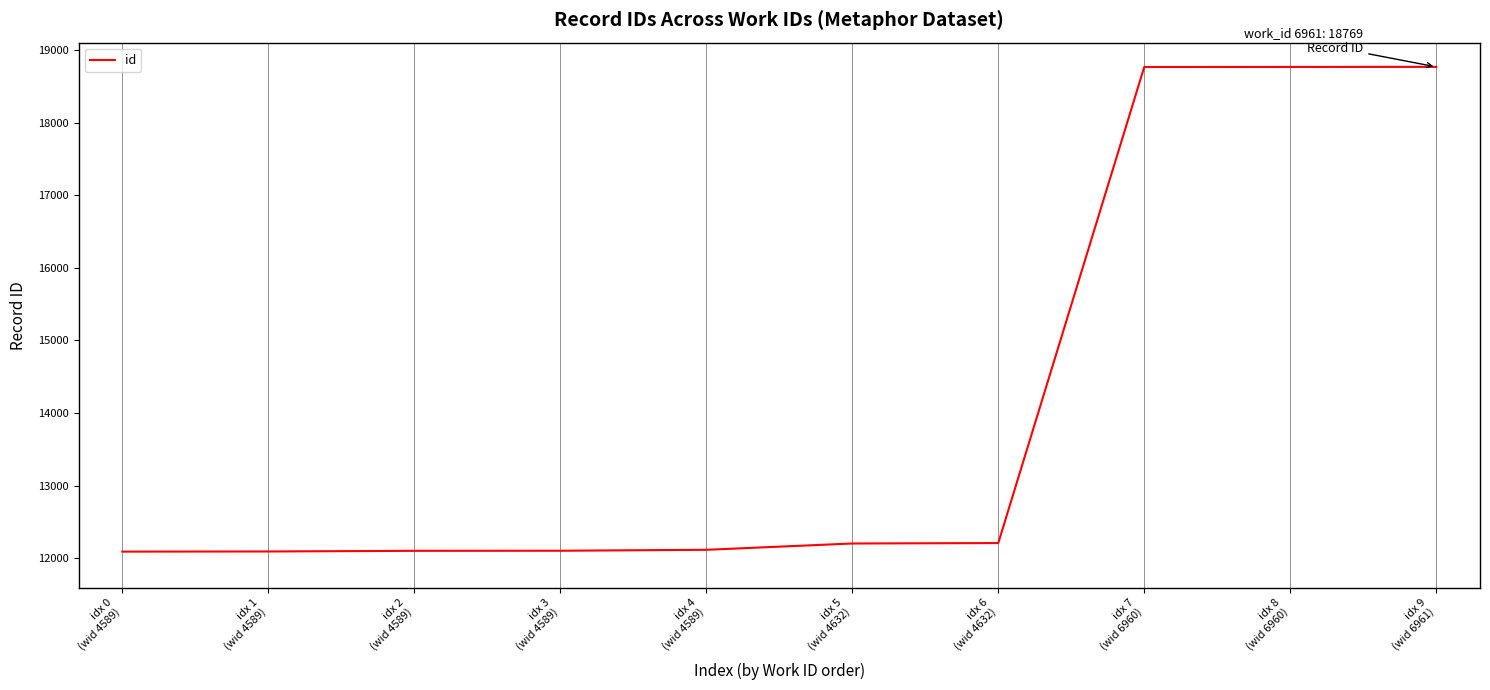

What is the difference between the maximum and minimum values?

6680